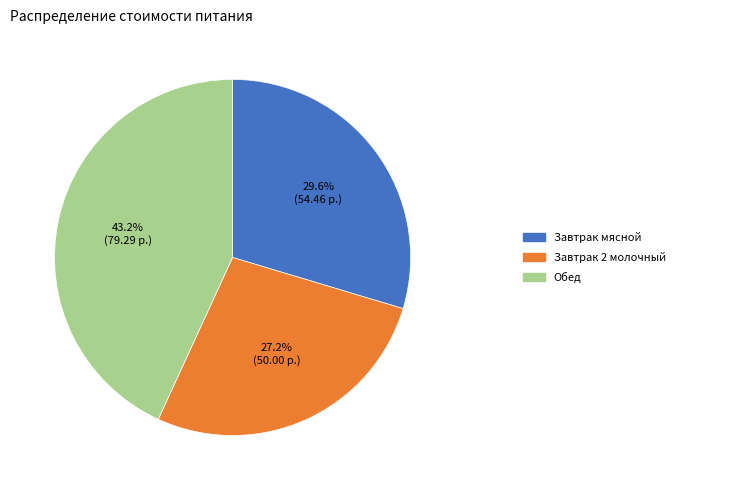

Is there any slice that represents more than half of the pie?

No